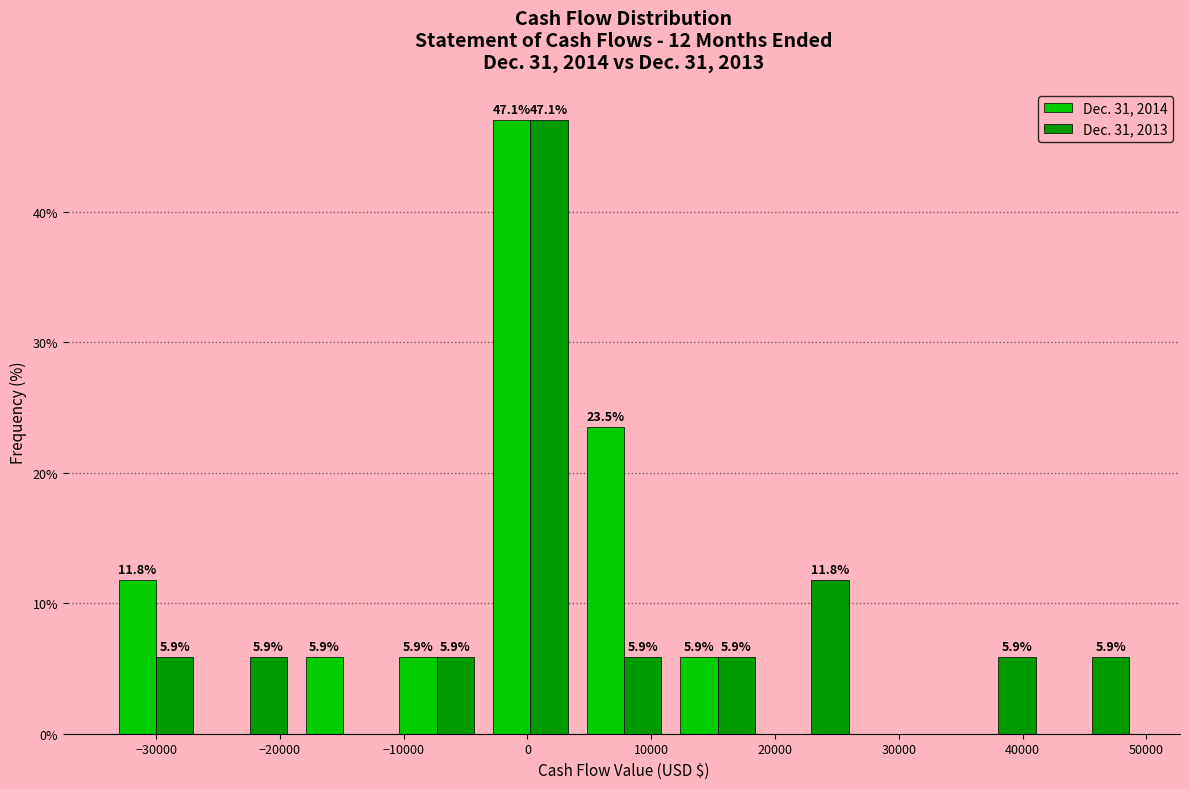

In the Dec. 31, 2013 series, which range on the x-axis has the tallest bar?

-4000 to 4000